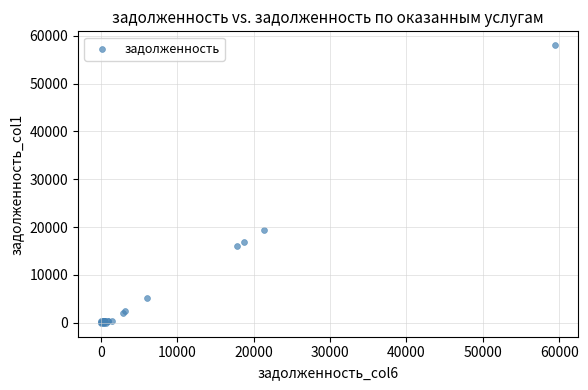

What Y value in the scatter plot is closest to 28999?

19478.0